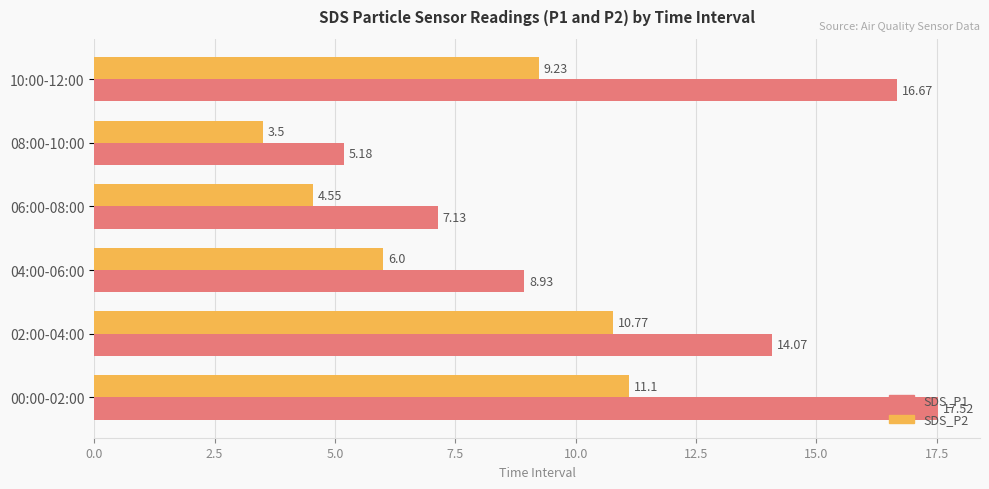

At how many categories does at least one series exceed 13?

3